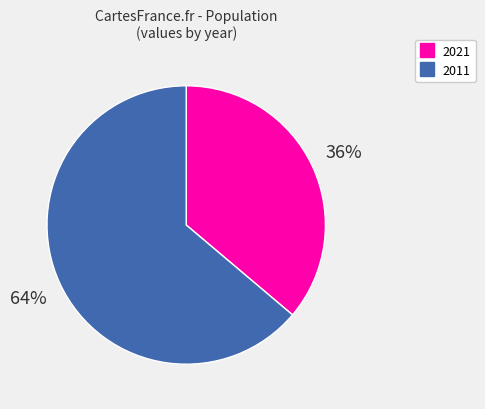

How many slices are in this pie chart?

2